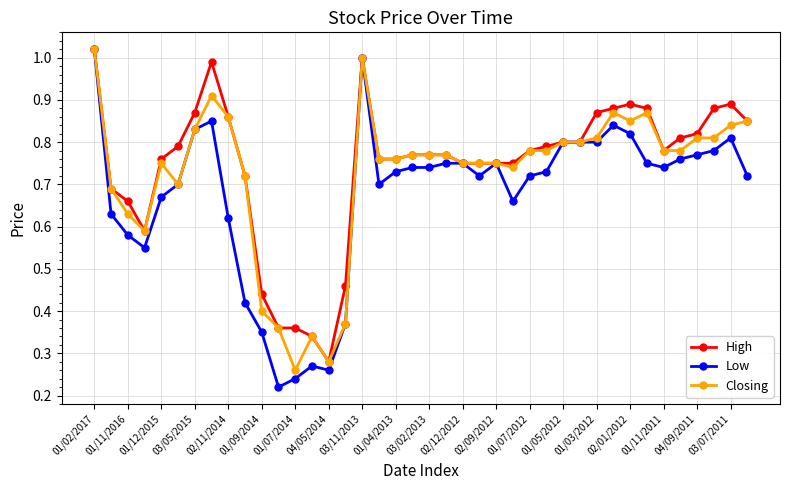

True or false: Low has more than 2 interior local peaks.

True